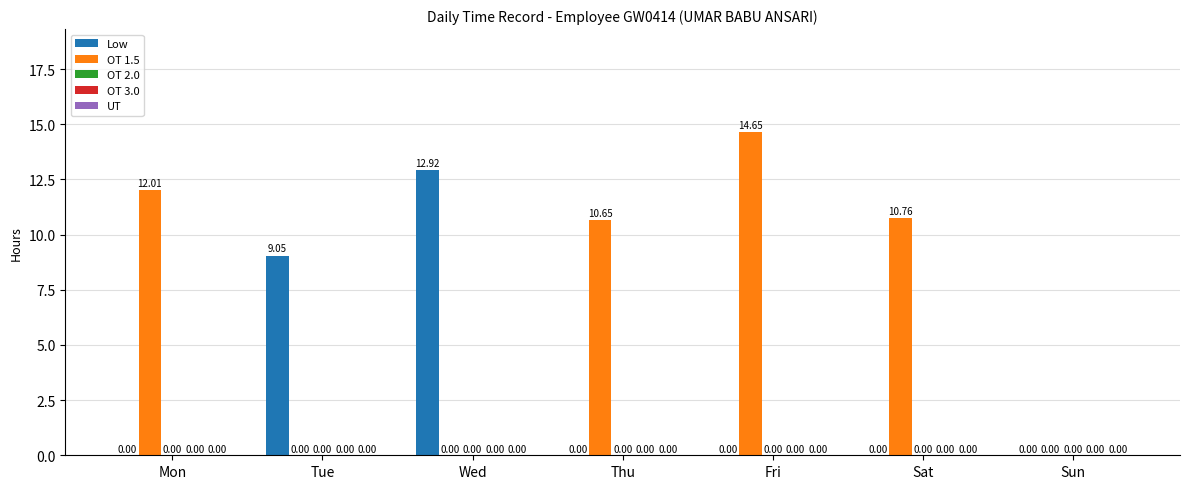

Which series changed the most between Mon and Tue?

OT 1.5